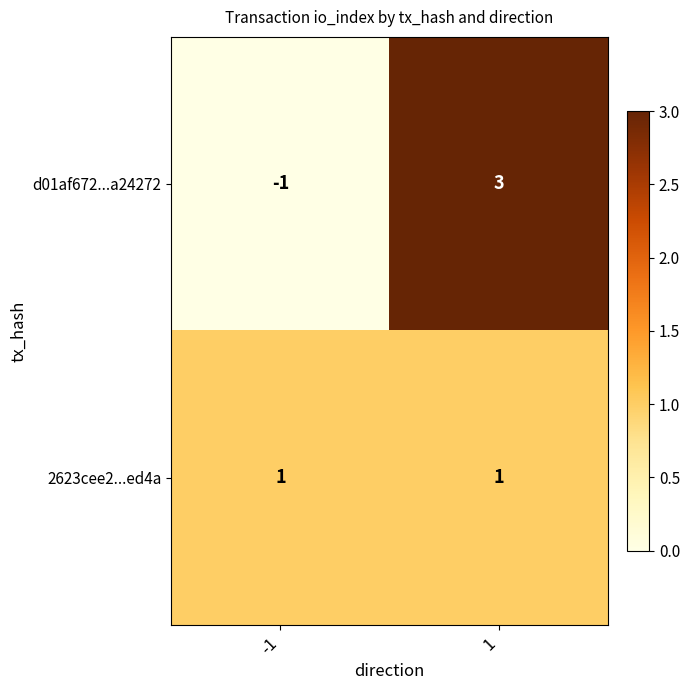

What is the total value across all series at 1?

4